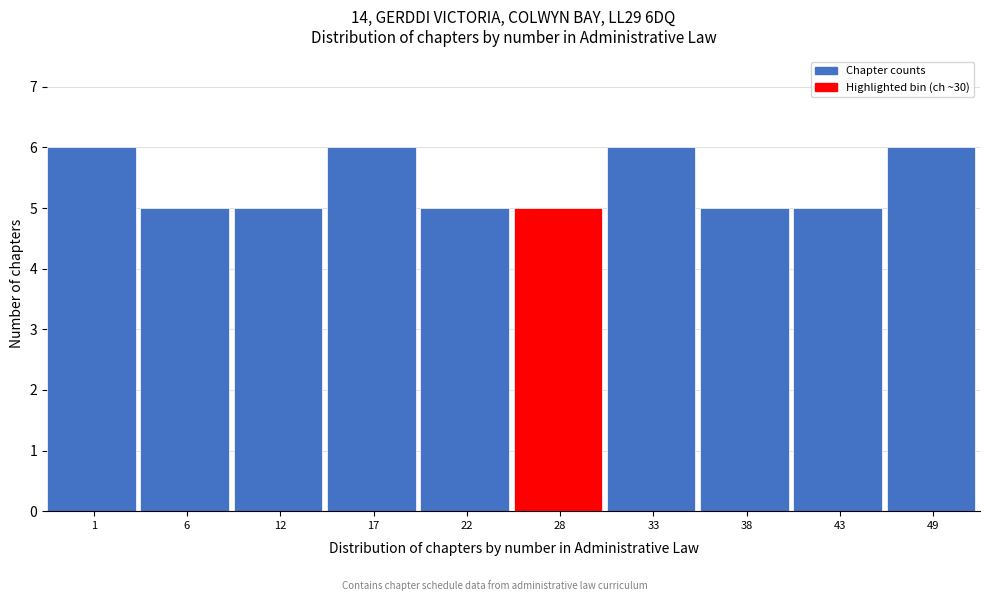

Reading left to right, transcribe all the data shown in this chart.

1=6	6=5	12=5	17=6	22=5	28=5	33=6	38=5	43=5	49=6